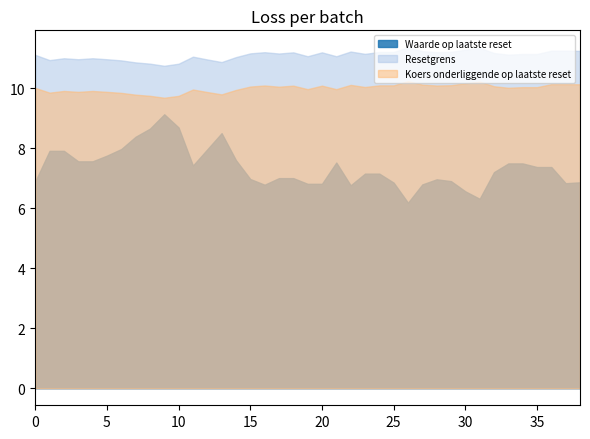

At which label does Resetgrens reach its minimum?

9